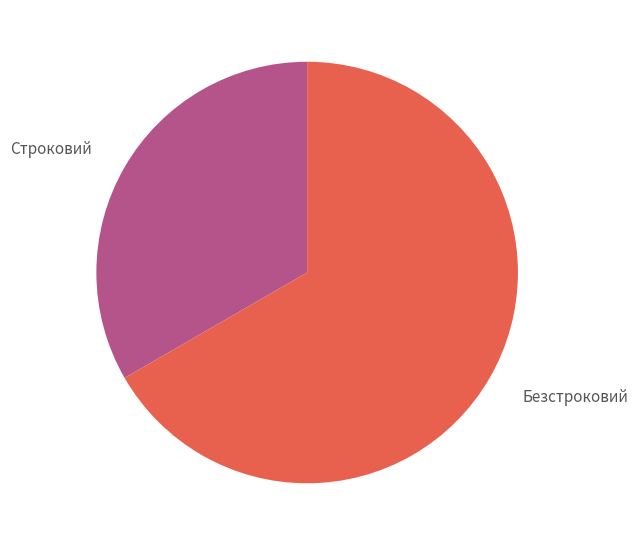

Is there a majority slice in this chart?

Yes